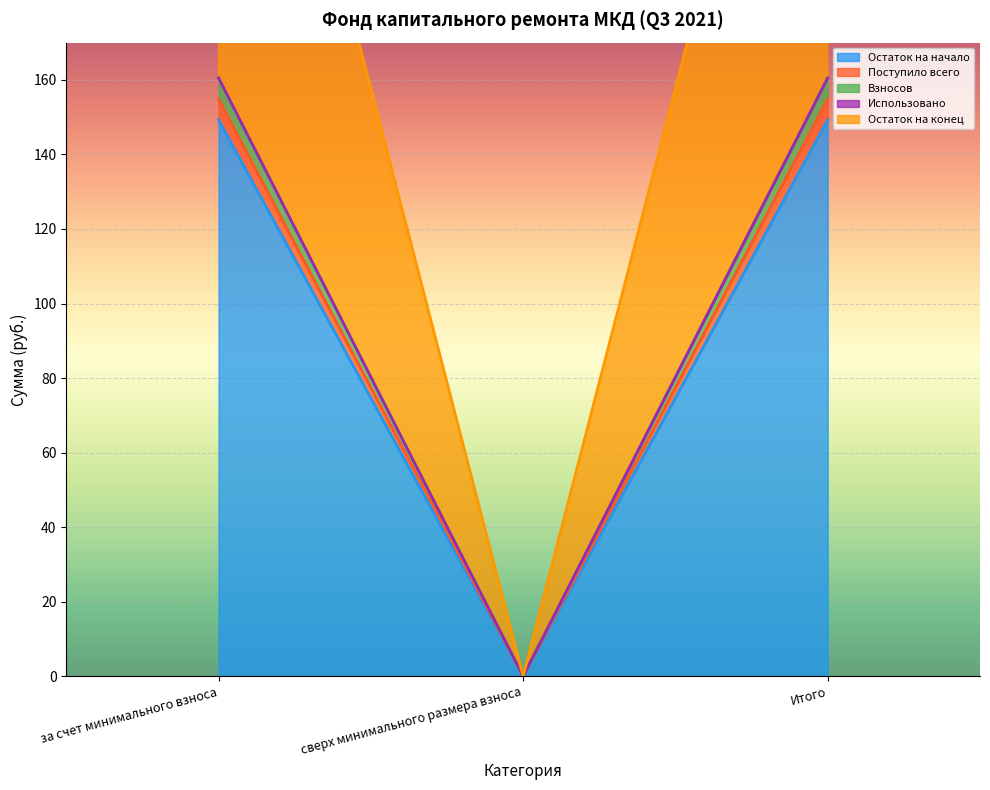

Where is Взносов nearest to the value 77?

сверх минимального размера взноса